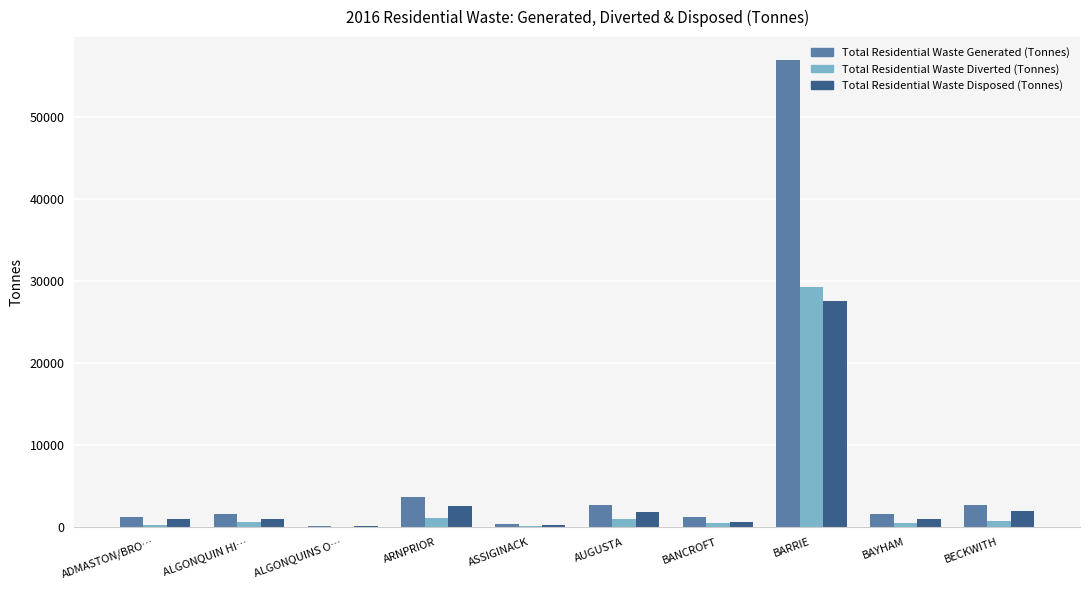

The value of Total Residential Waste Generated (Tonnes) at BAYHAM is 1571.0. True or false?

True